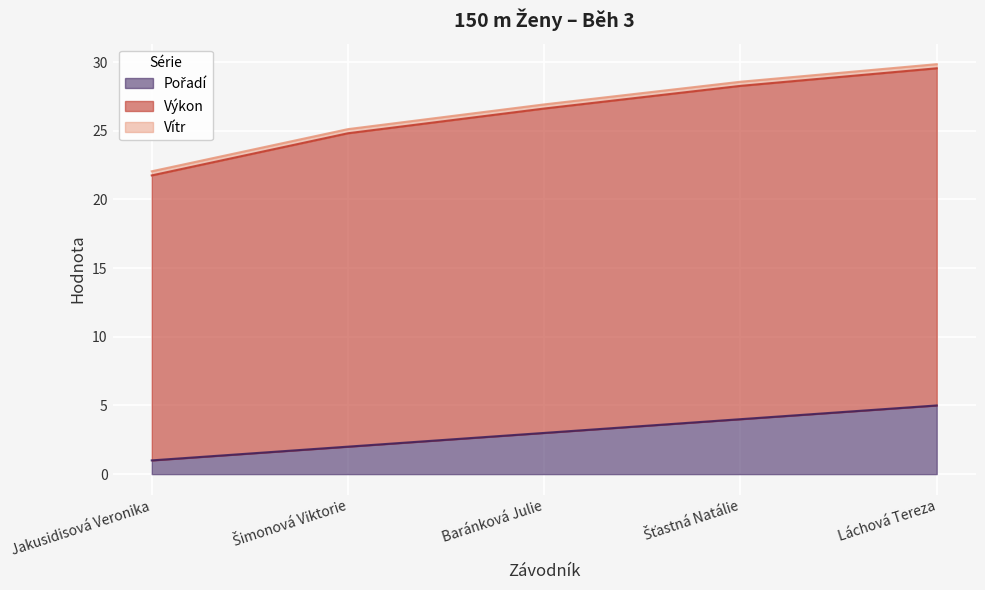

Is it true that Pořadí equals 0.3 at Jakusidisová Veronika?

False